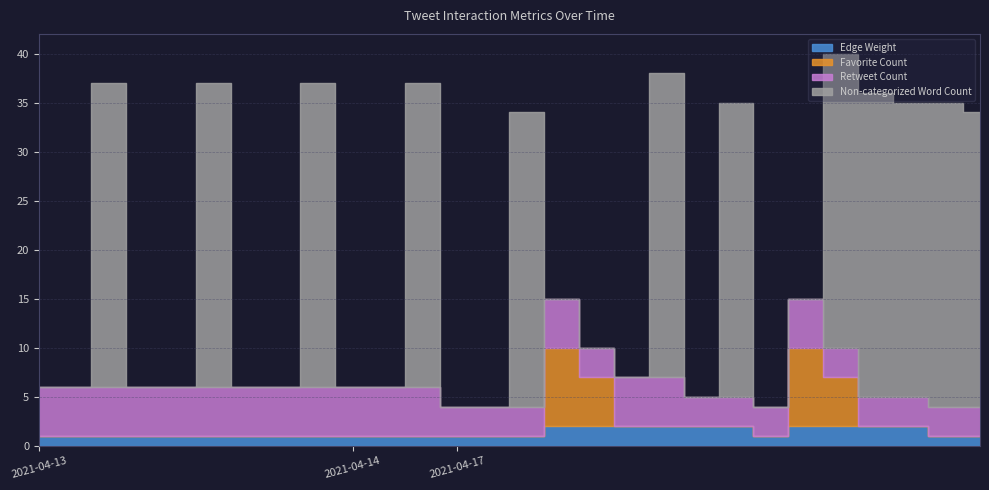

At which label is Retweet Count closest to 4?

2021-04-13